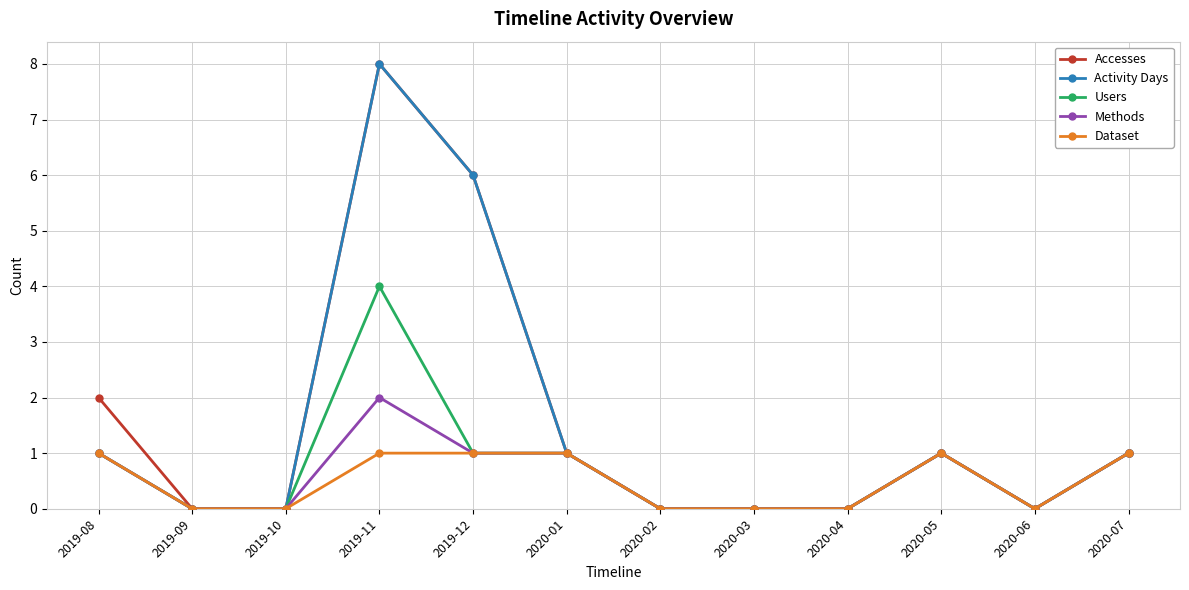

True or false: Dataset has more than 0 points higher than both neighbors.

True